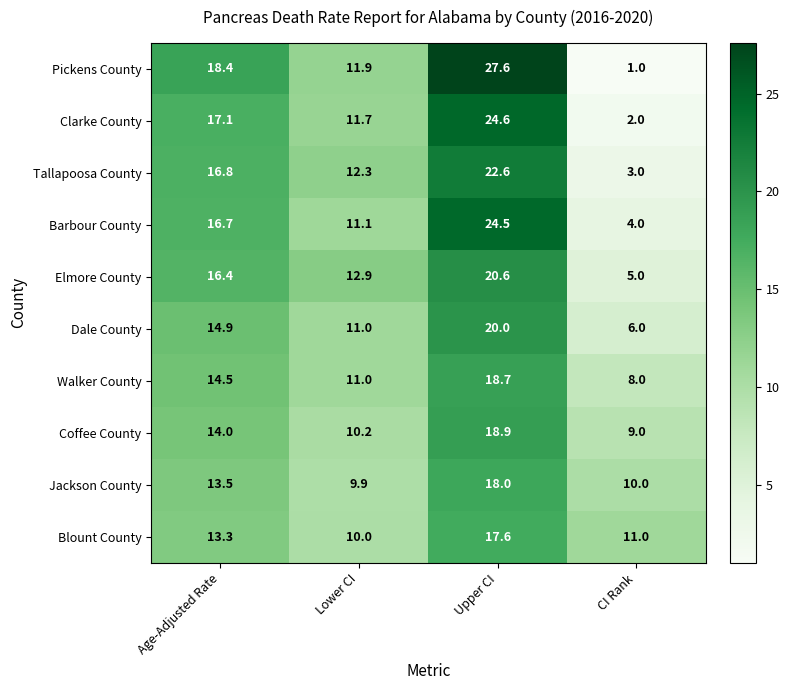

True or false: Pickens County has a value of 18.4 at Age-Adjusted Rate.

True